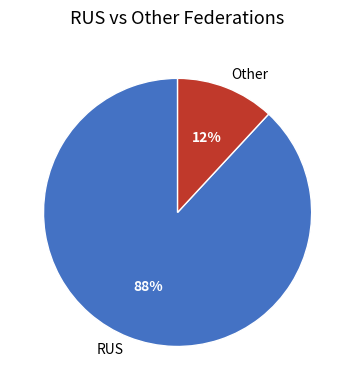

To the nearest percent, what is the difference between the largest and smallest slice percentages?

76%